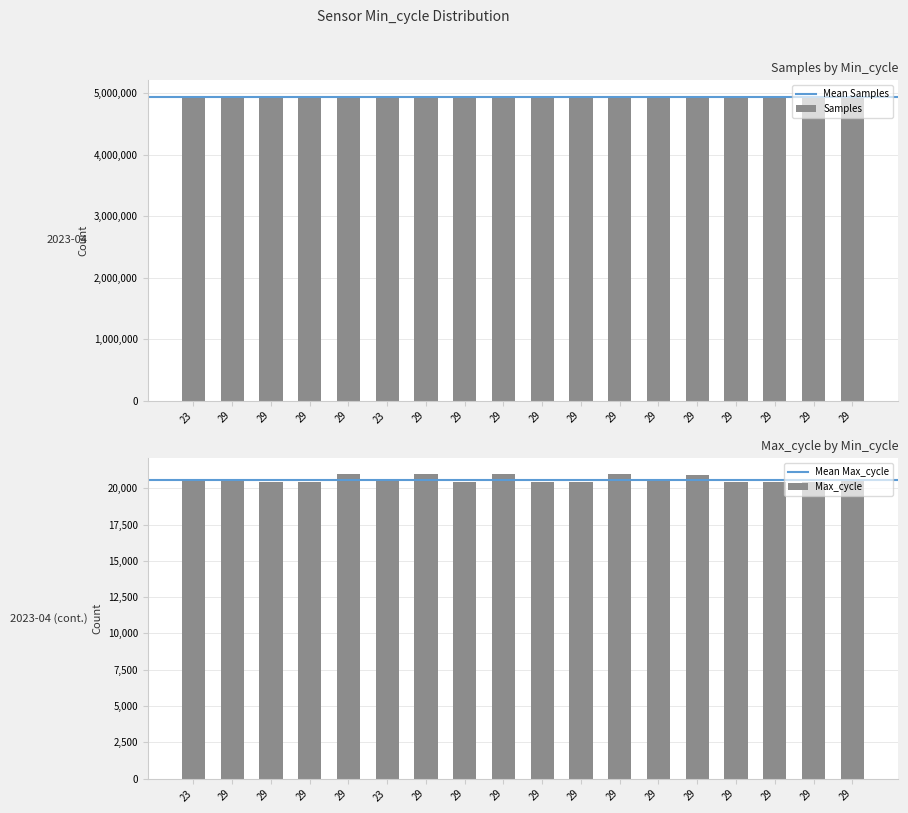

Reading right to left, transcribe all the data shown in this chart.

Samples: 29=4936512	29=4936534	29=4936095	29=4936636	29=4936265	29=4931078	29=4940492	29=4941364	29=4940478	29=4941325	29=4941350	29=4935662	23=4960051	29=4937478	29=4937471	29=4937278	29=4936011	23=4944556
Max_cycle: 29=20475	29=20451	29=20459	29=20454	29=20891	29=20547	29=20958	29=20456	29=20463	29=20989	29=20447	29=21000	23=20506	29=21020	29=20452	29=20452	29=20483	23=20484